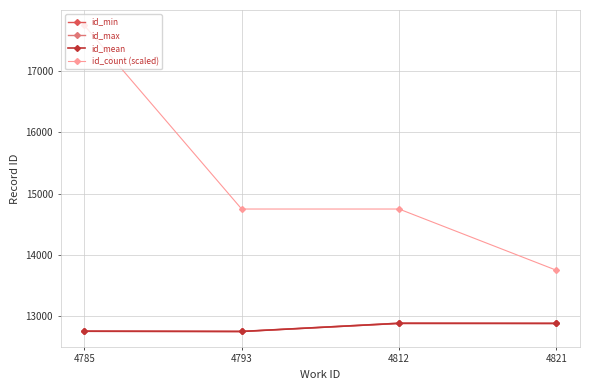

Count the number of data series in this chart.

4